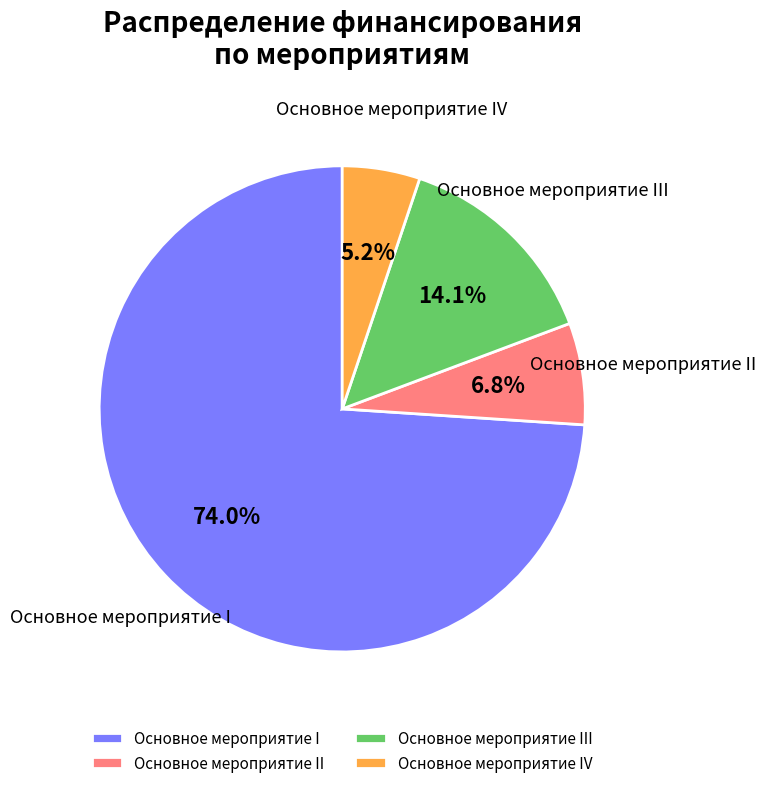

What percentage do Основное мероприятие II and Основное мероприятие I together represent?

80.7%